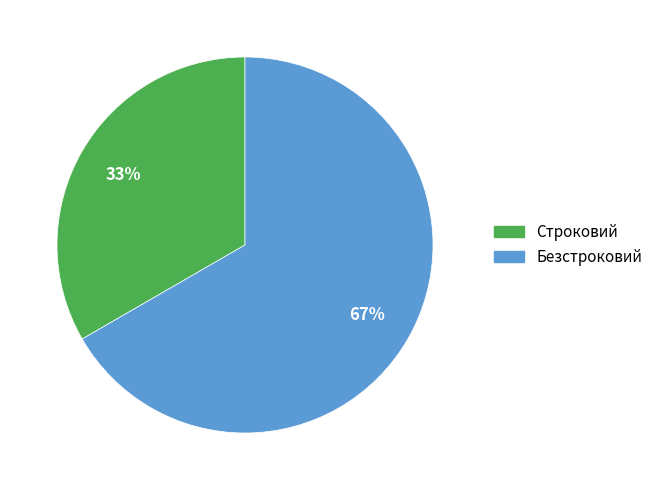

True or false: Безстроковий accounts for 53% of the total.

False